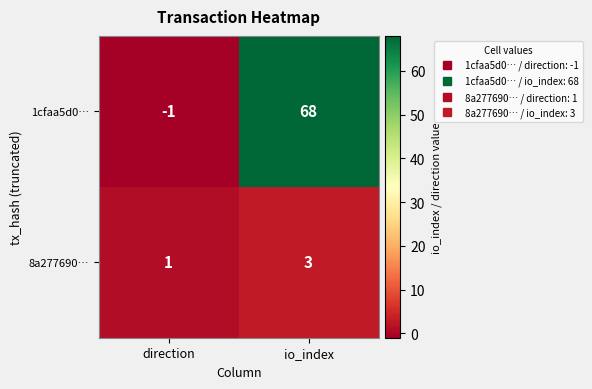

Reading right to left, list all the values displayed in this chart.

1cfaa5d0…: 68	-1
8a277690…: 3	1